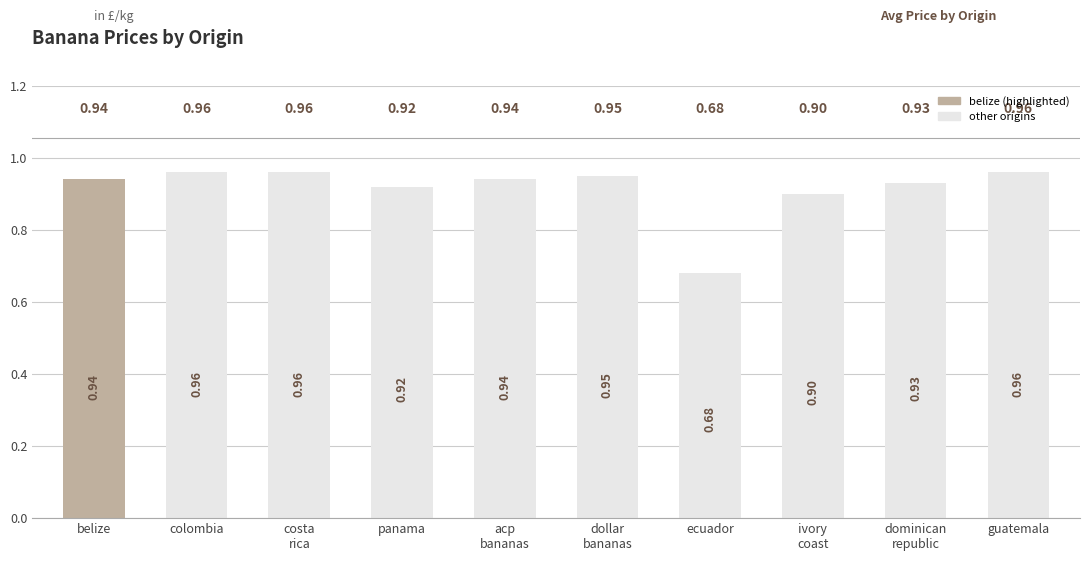

List the labels in order of value, largest first.

colombia, costa_rica, guatemala, dollar_bananas, belize, acp_bananas, dominican_republic, panama, ivory_coast, ecuador